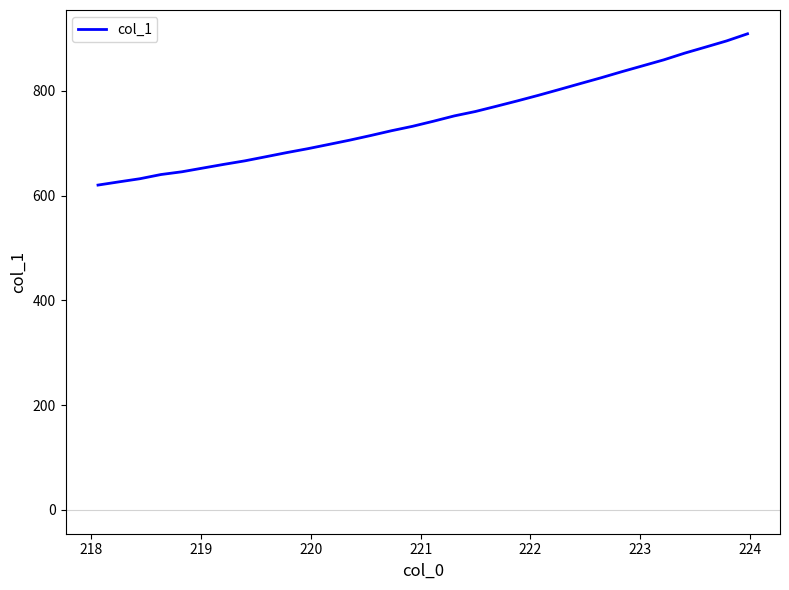

What is the greatest value displayed?

909.1